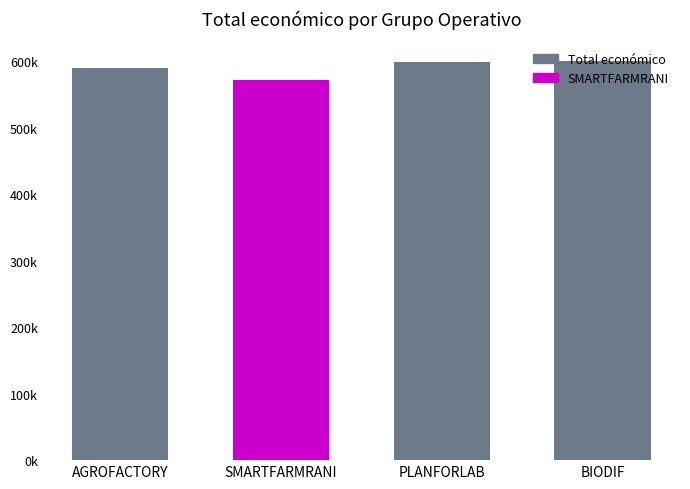

Is it true that the value at PLANFORLAB is 599134?

True